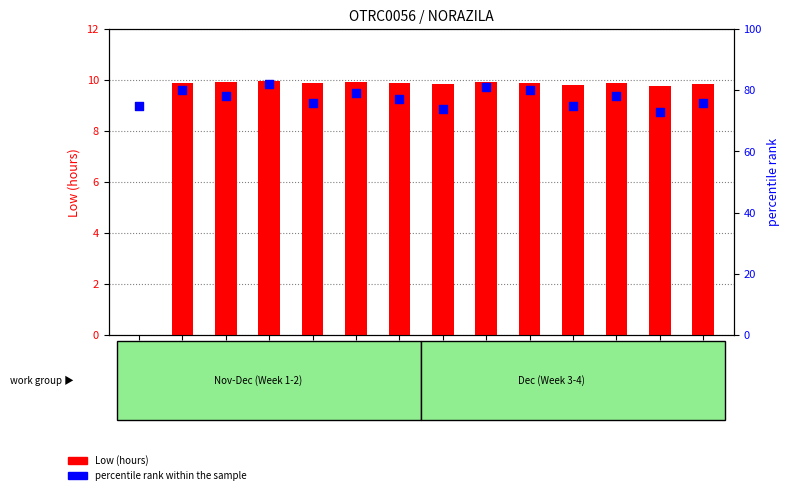

At which category is the sum across all series the highest?

2-Wed